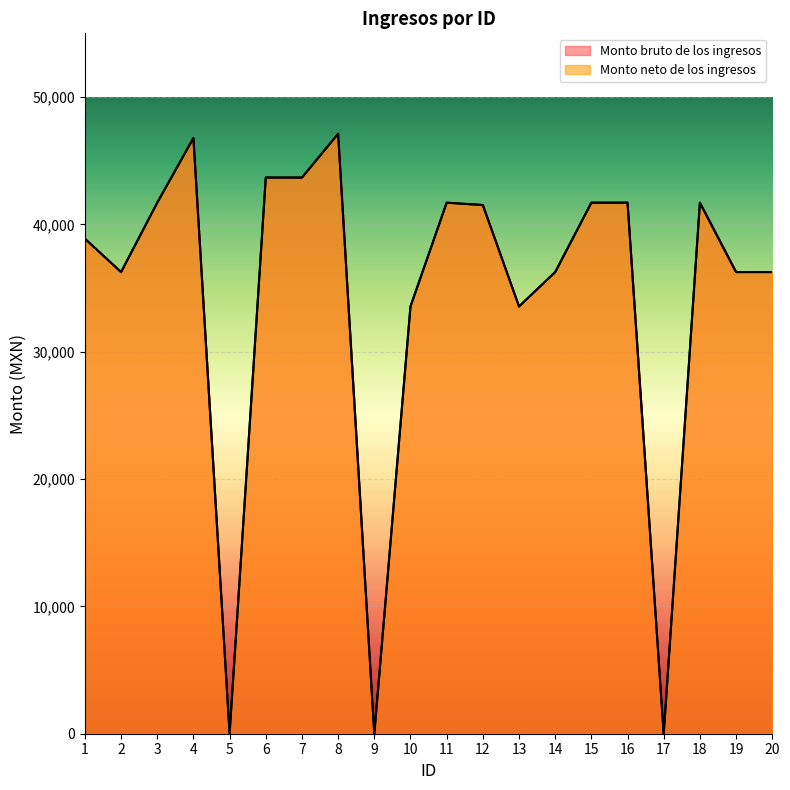

Reading left to right, what are all the values shown in this chart?

Monto bruto de los ingresos: 1=38871.2	2=36252.9	3=41700.3	4=46779.2	5=0.0	6=43674.8	7=43674.8	8=47112.1	9=0.0	10=33552.5	11=41700.3	12=41517.9	13=33552.5	14=36252.9	15=41700.3	16=41700.3	17=0.0	18=41700.3	19=36252.9	20=36252.9
Monto neto de los ingresos: 1=38871.2	2=36252.9	3=41700.3	4=46779.2	5=0.0	6=43674.8	7=43674.8	8=47112.1	9=0.0	10=33552.5	11=41700.3	12=41517.9	13=33552.5	14=36252.9	15=41700.3	16=41700.3	17=0.0	18=41700.3	19=36252.9	20=36252.9